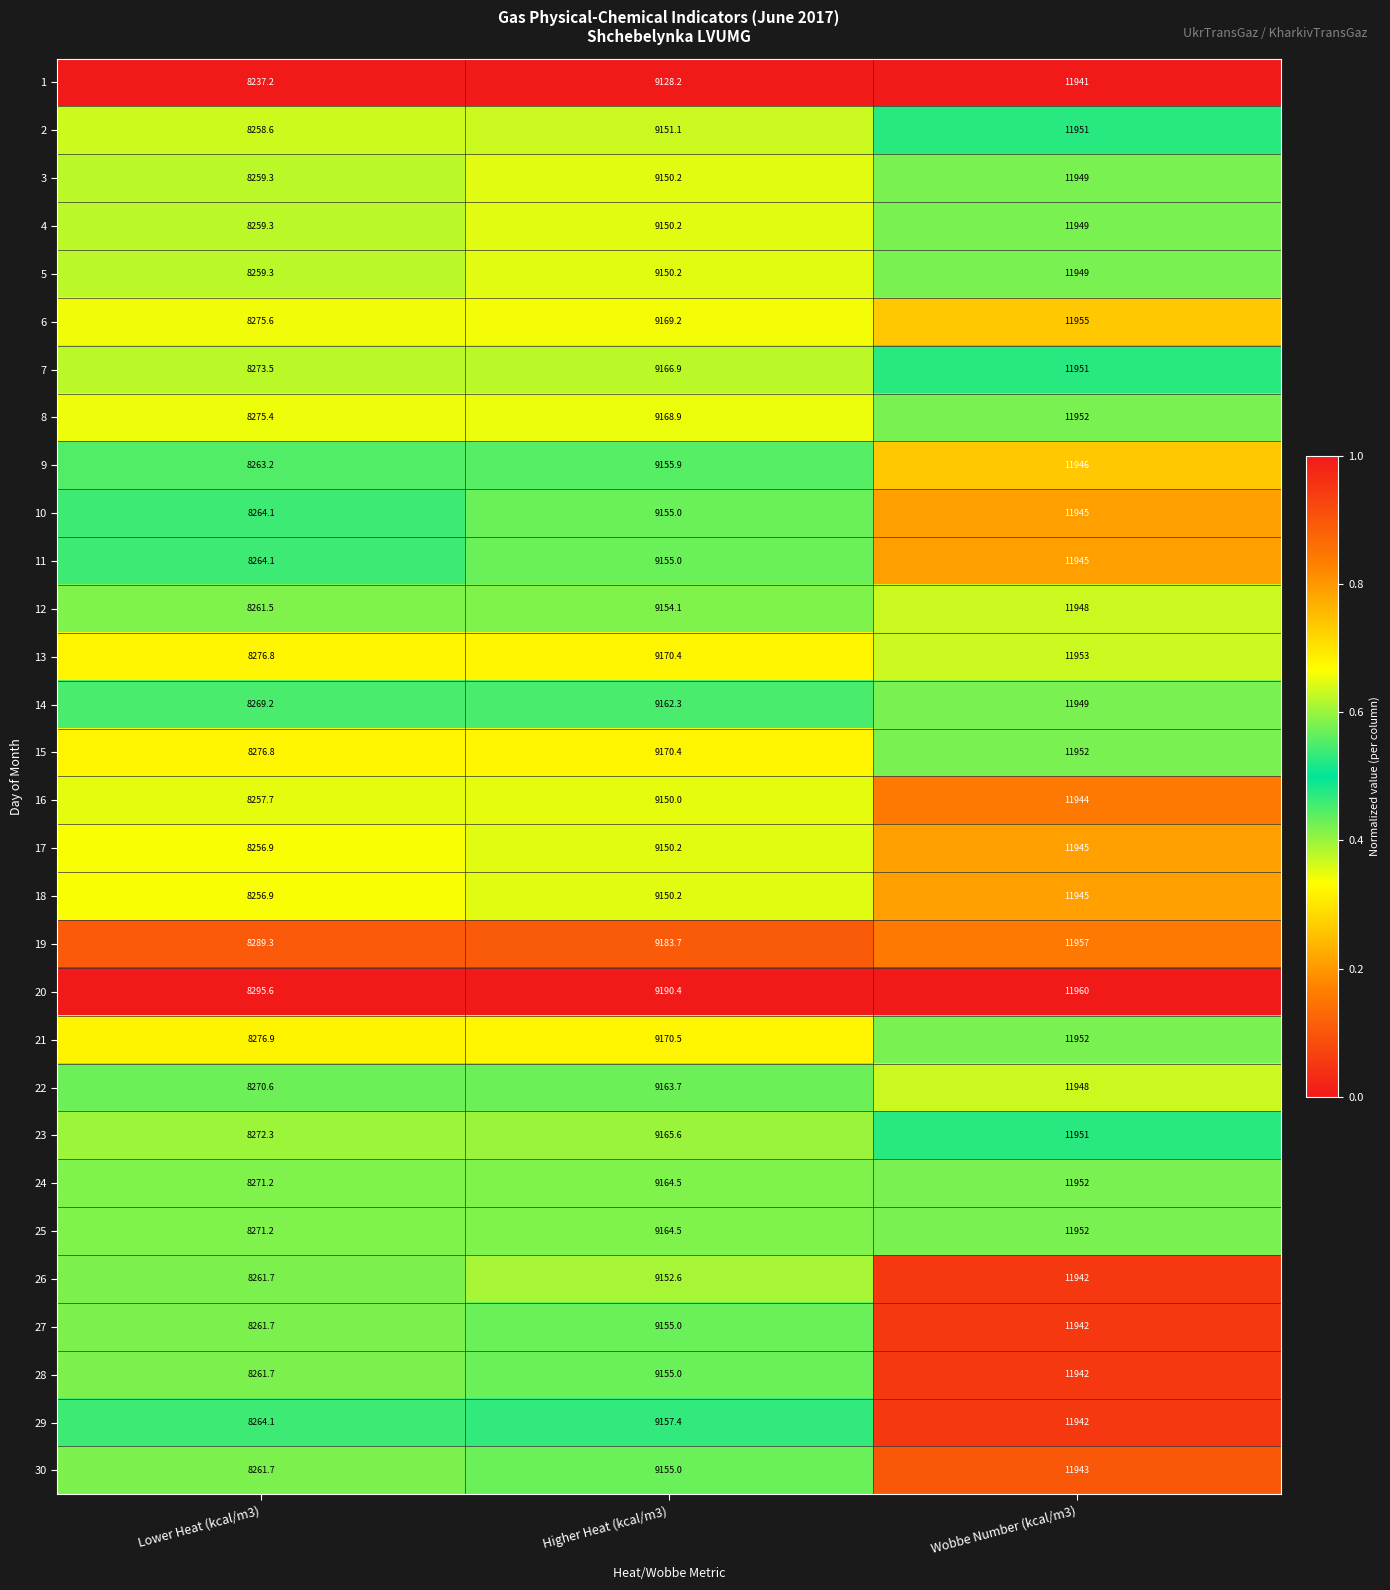

True or false: 8 has a value of 8275.4 at Lower Heat (kcal/m3).

True